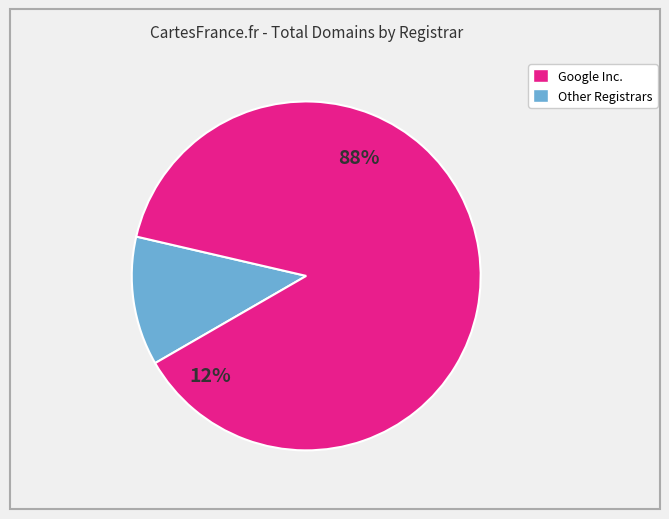

What is the largest slice in the pie chart?

Google Inc.